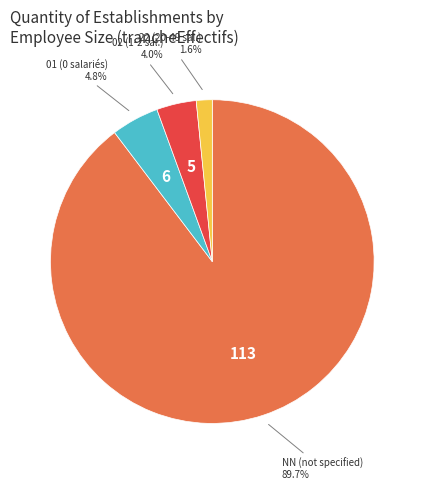

Does any single category account for the majority?

Yes